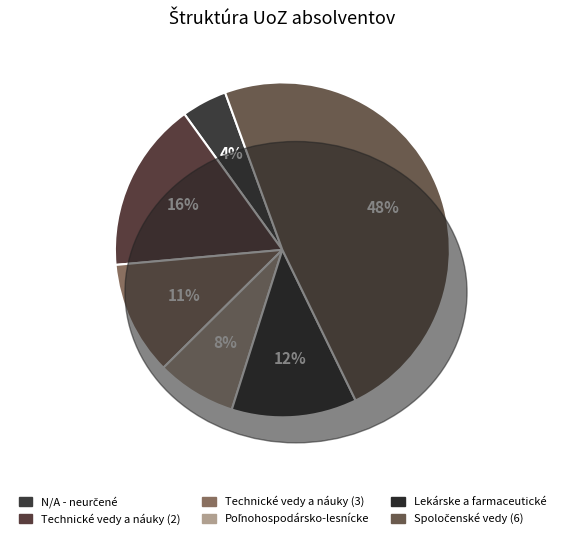

How many segments does this pie chart have?

6